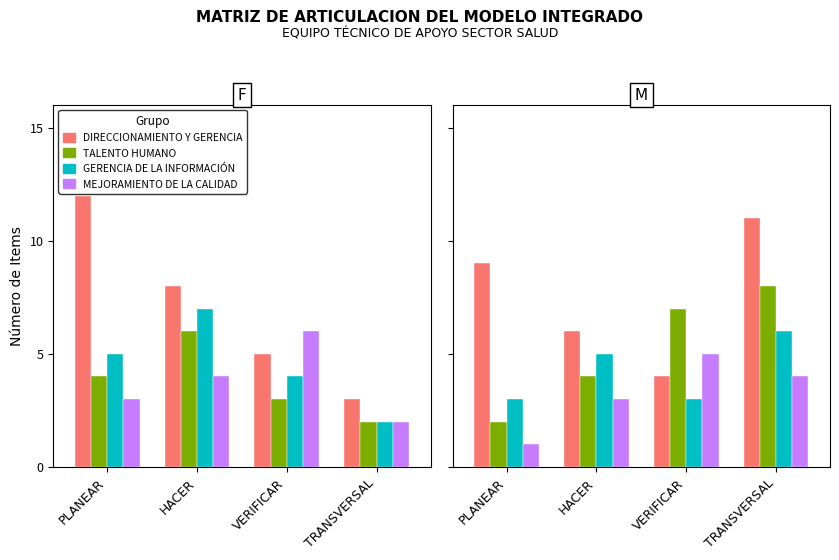

What is the spread (max minus min) of values at PLANEAR?

8